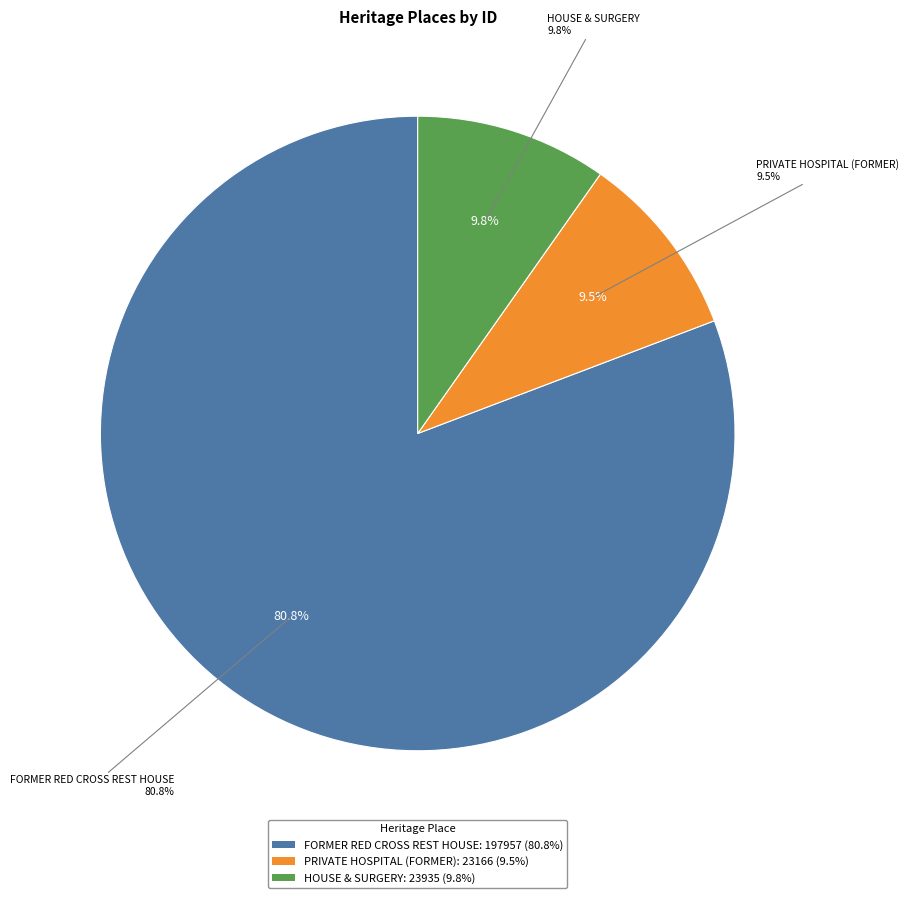

How many slices are in this pie chart?

3